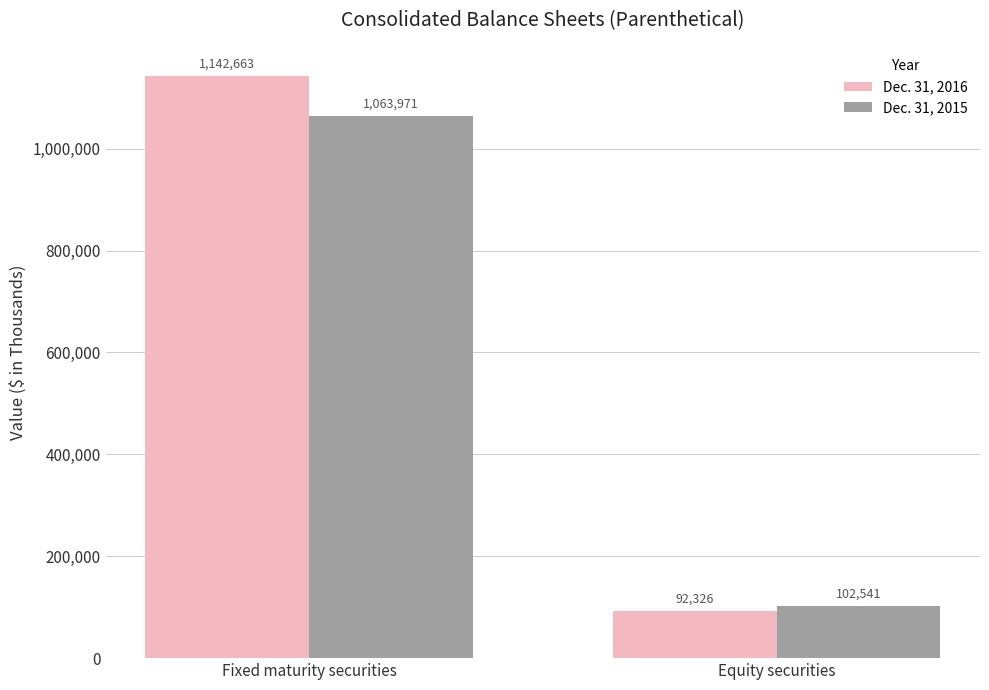

What is the sum of the Dec. 31, 2016 values at Equity securities and Fixed maturity securities?

1234989